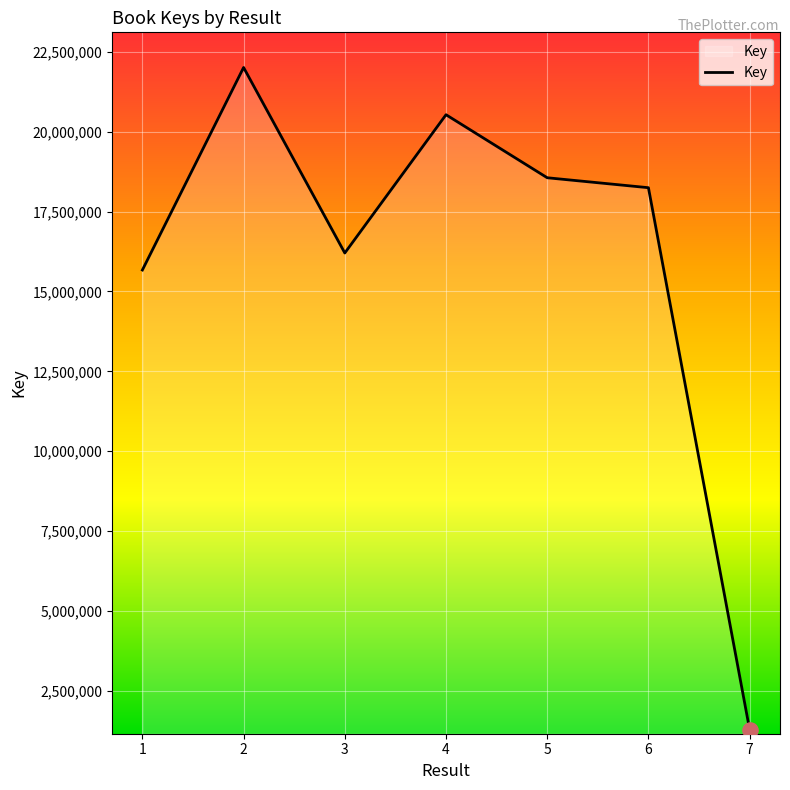

What is the change in value from 2 to 5?

-3451678